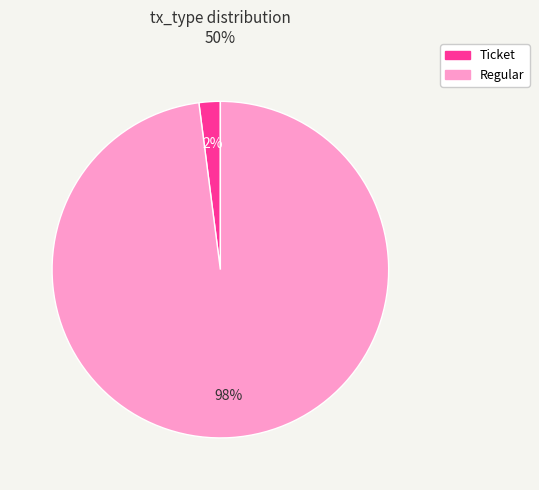

Which category accounts for the majority?

Regular